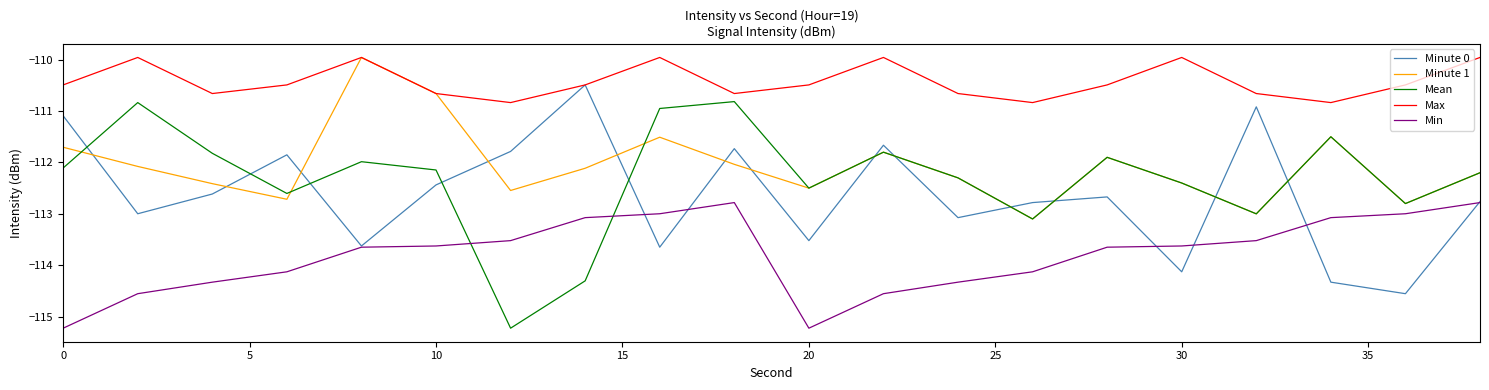

True or false: Max and Min cross at least once.

False